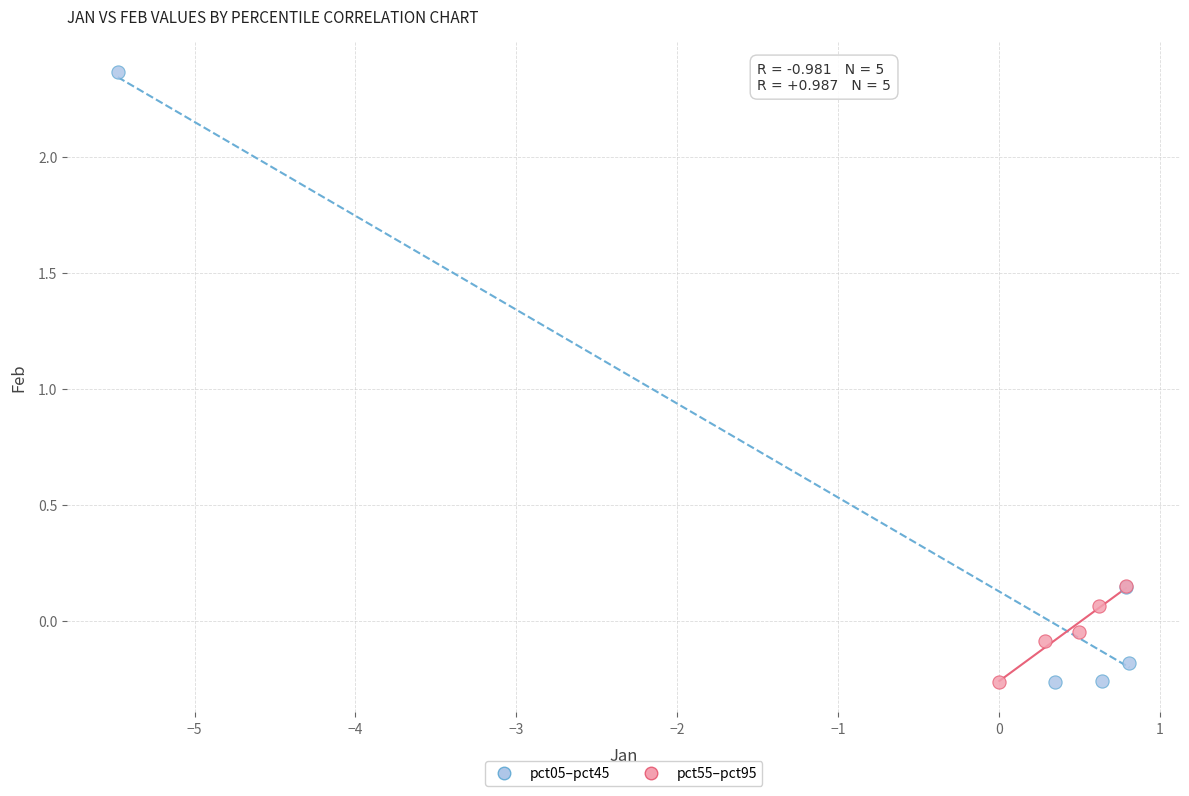

Which series reaches the maximum Y coordinate?

pct05–pct45